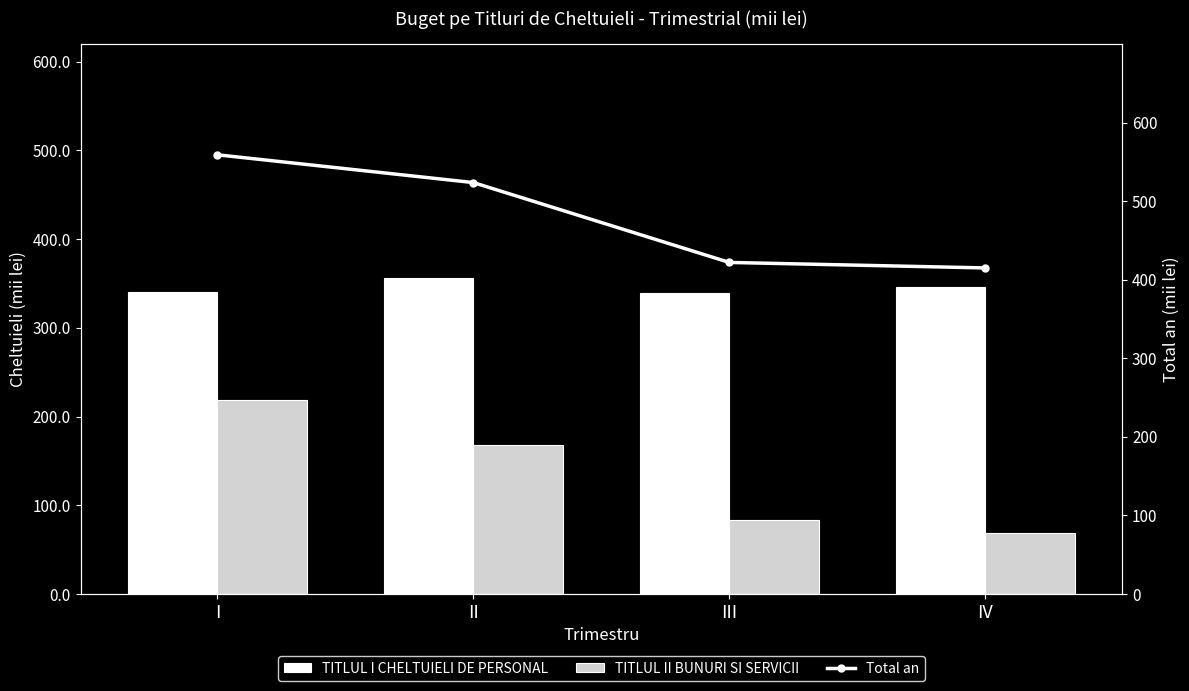

At I, list the series in order from largest to smallest.

Total an, TITLUL I CHELTUIELI DE PERSONAL, TITLUL II BUNURI SI SERVICII